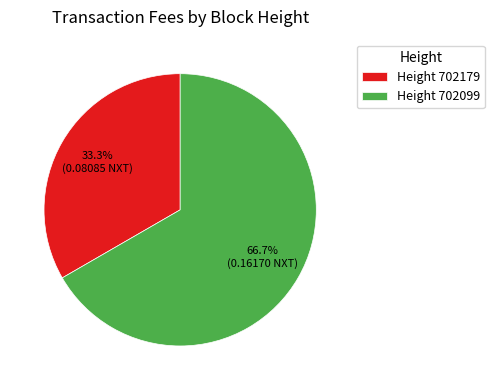

Count the number of slices in the pie.

2